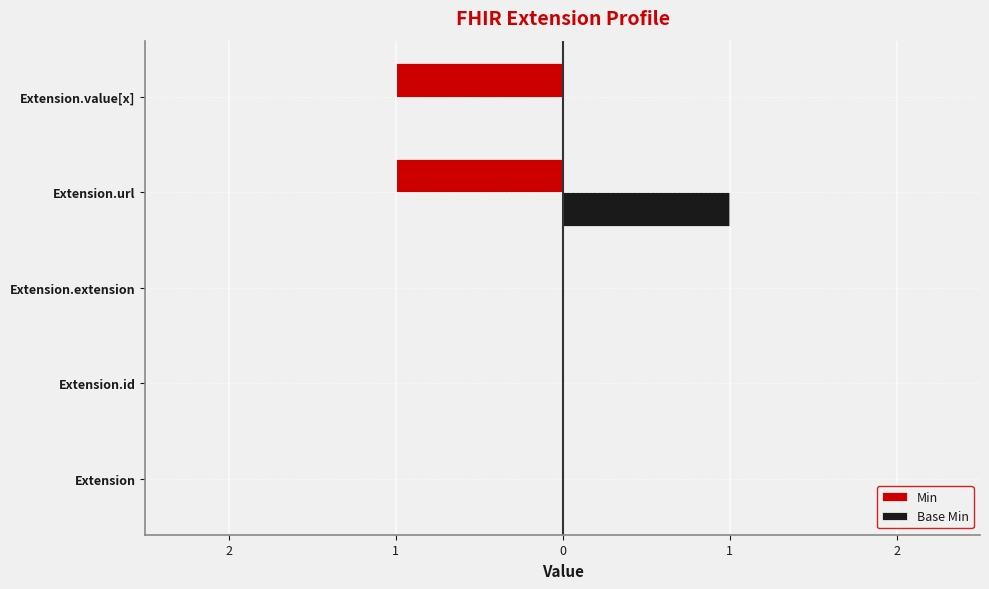

Reading left to right, extract all data points from this chart.

Min: 0	0	0	-1	-1
Base Min: 0	0	0	1	0